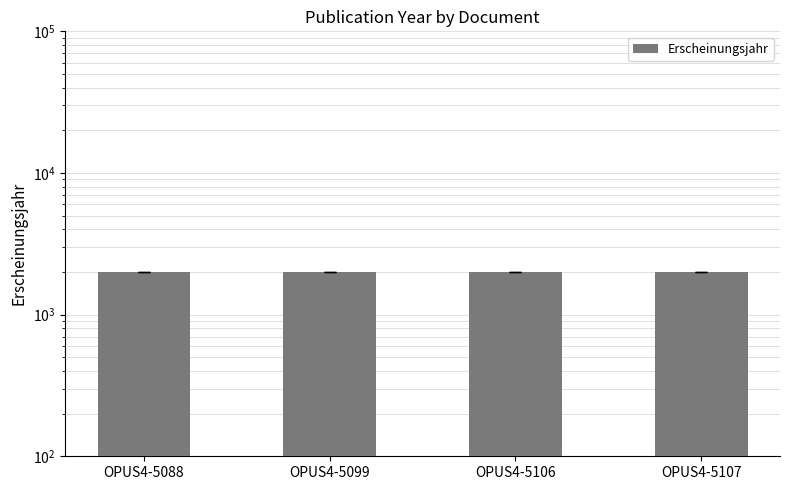

Does the chart contain any negative values?

No